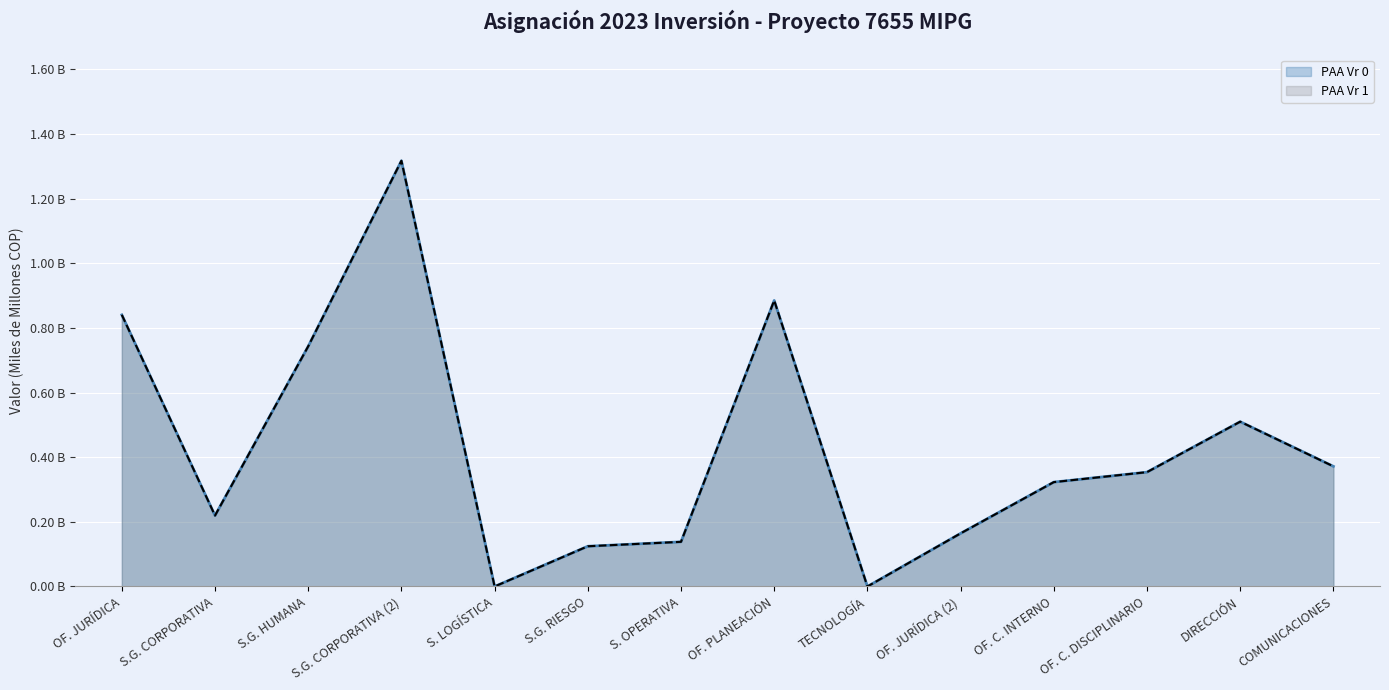

Reading left to right, transcribe all the data shown in this chart.

PAA Vr 0: 0.8	0.2	0.7	1.3	0.0	0.1	0.1	0.9	0.0	0.2	0.3	0.4	0.5	0.4
PAA Vr 1: 0.8	0.2	0.7	1.3	0.0	0.1	0.1	0.9	0.0	0.2	0.3	0.4	0.5	0.4